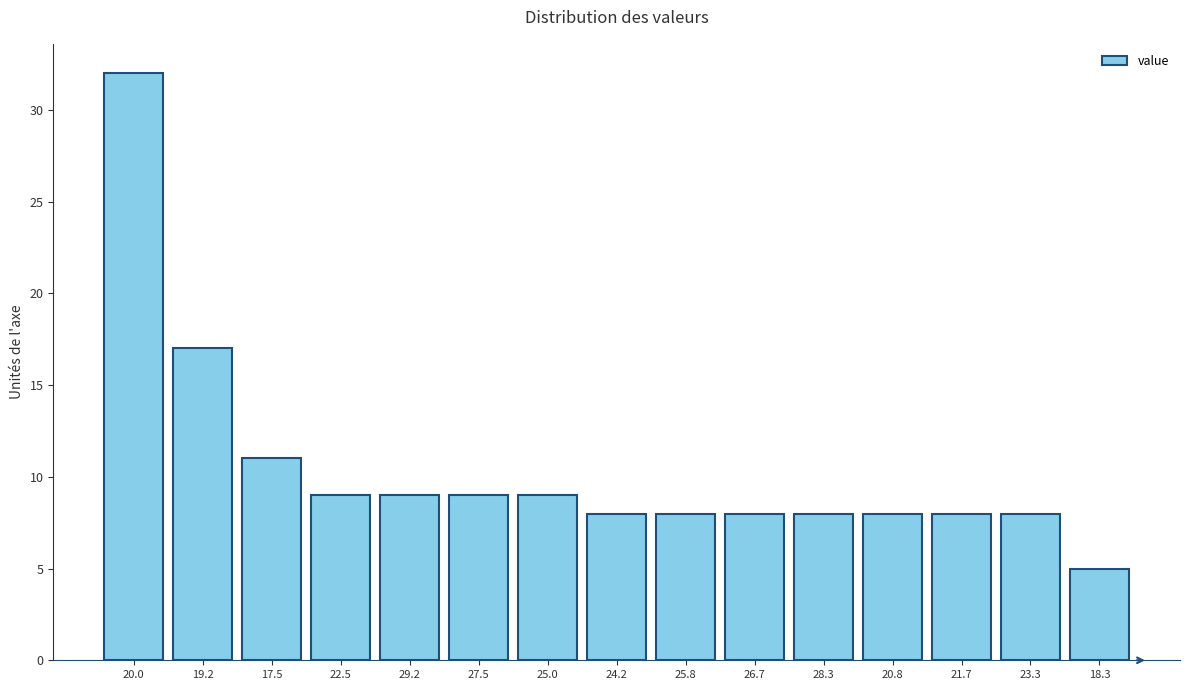

Reading right to left, what are all the values shown in this chart?

5	8	8	8	8	8	8	8	9	9	9	9	11	17	32